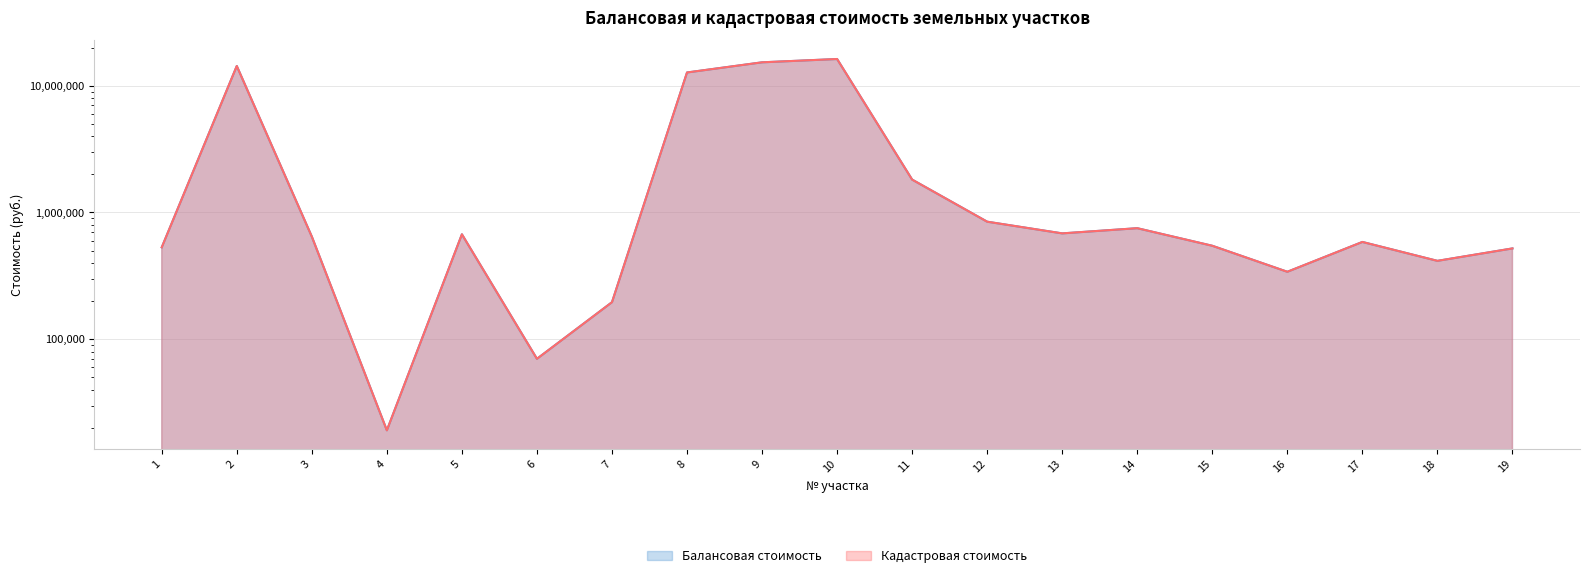

The Балансовая стоимость series shows 6899528.9 at 9. True or false?

False